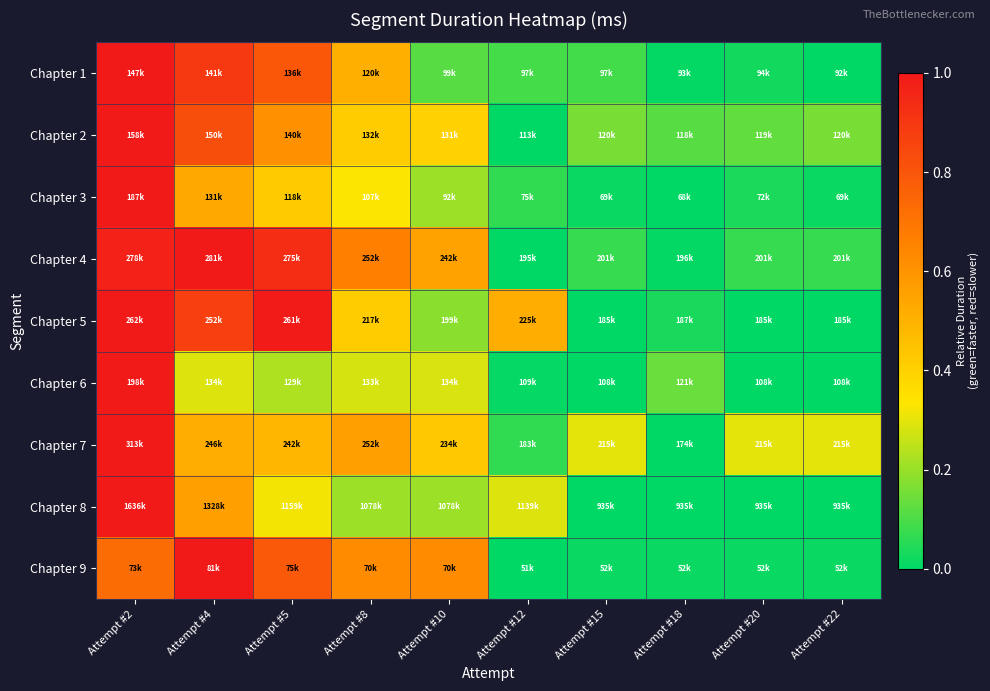

Reading left to right, what are all the values shown in this chart?

Chapter 1: Attempt #2=1.0	Attempt #4=0.9	Attempt #5=0.8	Attempt #8=0.5	Attempt #10=0.1	Attempt #12=0.1	Attempt #15=0.1	Attempt #18=0.0	Attempt #20=0.0	Attempt #22=0.0
Chapter 2: Attempt #2=1.0	Attempt #4=0.8	Attempt #5=0.6	Attempt #8=0.4	Attempt #10=0.4	Attempt #12=0.0	Attempt #15=0.2	Attempt #18=0.1	Attempt #20=0.1	Attempt #22=0.2
Chapter 3: Attempt #2=1.0	Attempt #4=0.5	Attempt #5=0.4	Attempt #8=0.3	Attempt #10=0.2	Attempt #12=0.1	Attempt #15=0.0	Attempt #18=0.0	Attempt #20=0.0	Attempt #22=0.0
Chapter 4: Attempt #2=1.0	Attempt #4=1.0	Attempt #5=0.9	Attempt #8=0.7	Attempt #10=0.6	Attempt #12=0.0	Attempt #15=0.1	Attempt #18=0.0	Attempt #20=0.1	Attempt #22=0.1
Chapter 5: Attempt #2=1.0	Attempt #4=0.9	Attempt #5=1.0	Attempt #8=0.4	Attempt #10=0.2	Attempt #12=0.5	Attempt #15=0.0	Attempt #18=0.0	Attempt #20=0.0	Attempt #22=0.0
Chapter 6: Attempt #2=1.0	Attempt #4=0.3	Attempt #5=0.2	Attempt #8=0.3	Attempt #10=0.3	Attempt #12=0.0	Attempt #15=0.0	Attempt #18=0.1	Attempt #20=0.0	Attempt #22=0.0
Chapter 7: Attempt #2=1.0	Attempt #4=0.5	Attempt #5=0.5	Attempt #8=0.6	Attempt #10=0.4	Attempt #12=0.1	Attempt #15=0.3	Attempt #18=0.0	Attempt #20=0.3	Attempt #22=0.3
Chapter 8: Attempt #2=1.0	Attempt #4=0.6	Attempt #5=0.3	Attempt #8=0.2	Attempt #10=0.2	Attempt #12=0.3	Attempt #15=0.0	Attempt #18=0.0	Attempt #20=0.0	Attempt #22=0.0
Chapter 9: Attempt #2=0.7	Attempt #4=1.0	Attempt #5=0.8	Attempt #8=0.6	Attempt #10=0.6	Attempt #12=0.0	Attempt #15=0.0	Attempt #18=0.0	Attempt #20=0.0	Attempt #22=0.0